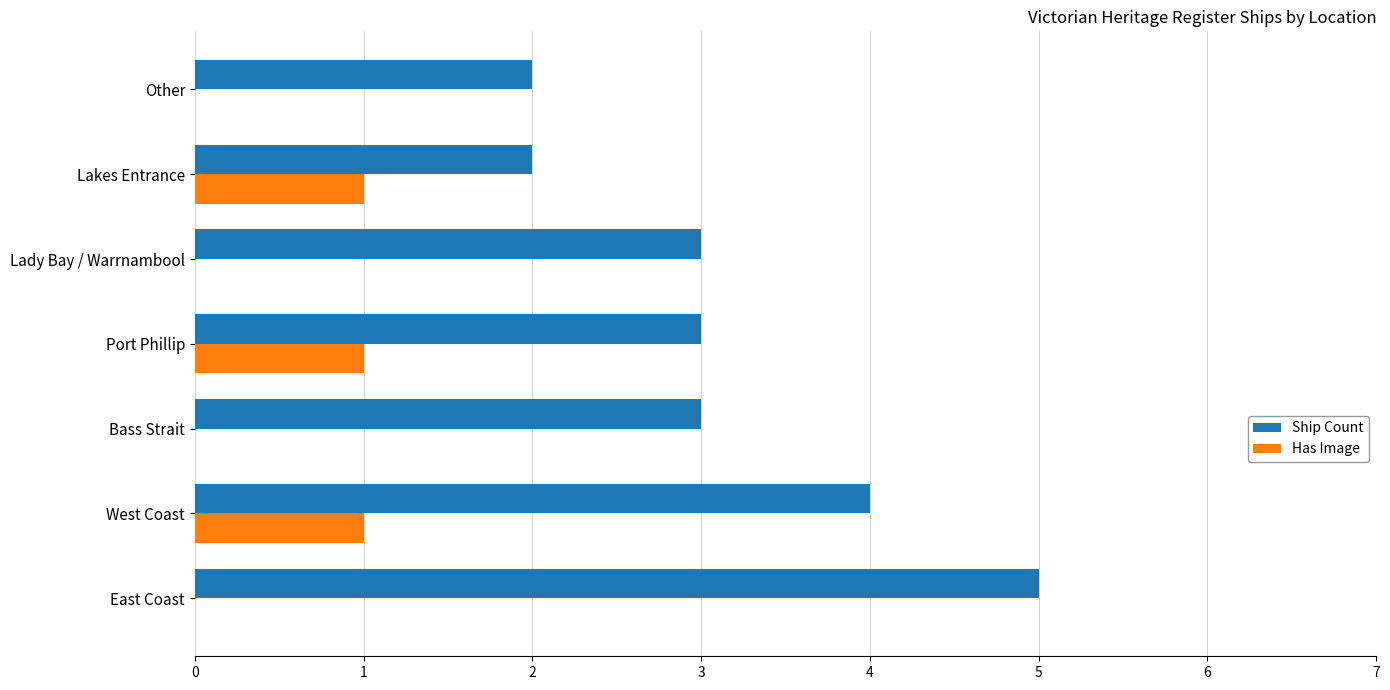

What is the sum of the Ship Count values at East Coast and Other?

7